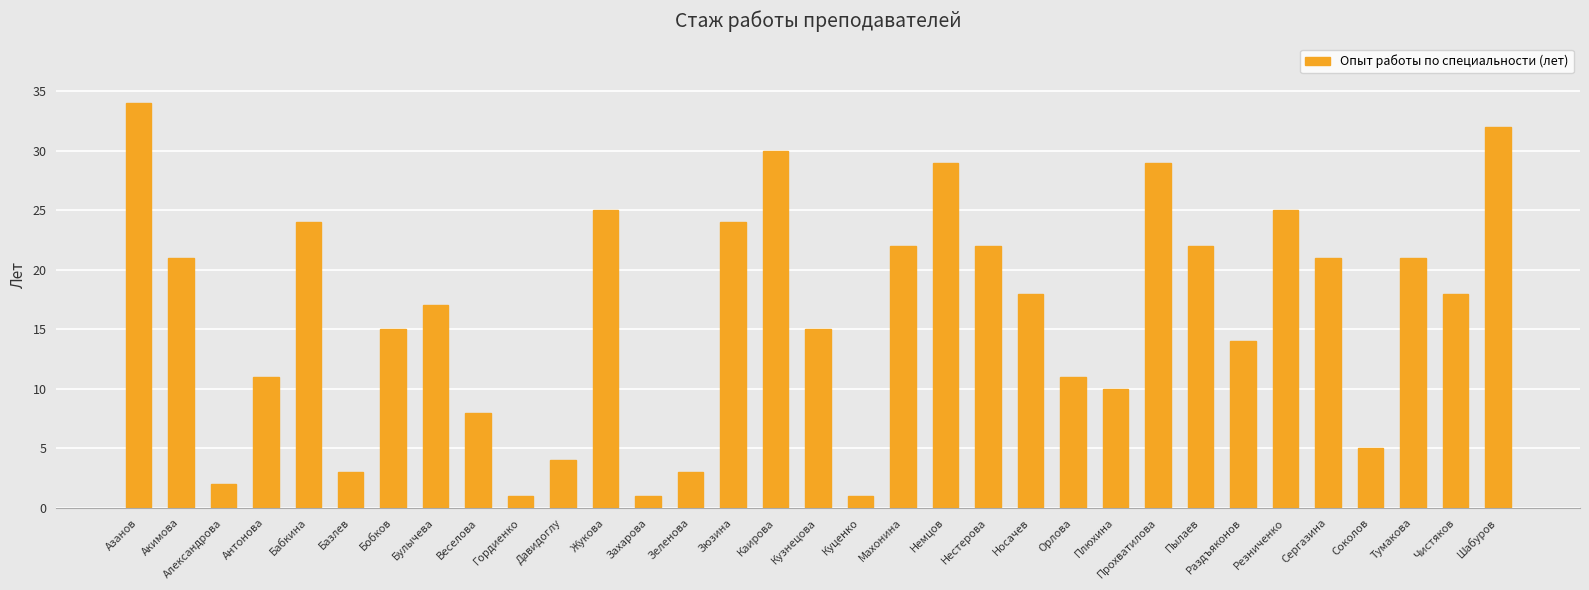

Reading left to right, transcribe all the data shown in this chart.

Азанов=34	Акимова=21	Александрова=2	Антонова=11	Бабкина=24	Базлев=3	Бобков=15	Булычева=17	Веселова=8	Гордиенко=1	Давидоглу=4	Жукова=25	Захарова=1	Зеленова=3	Зюзина=24	Каирова=30	Кузнецова=15	Куценко=1	Махонина=22	Немцов=29	Нестерова=22	Носачев=18	Орлова=11	Плюхина=10	Прохватилова=29	Пылаев=22	Раздъяконов=14	Резниченко=25	Сергазина=21	Соколов=5	Тумакова=21	Чистяков=18	Шабуров=32